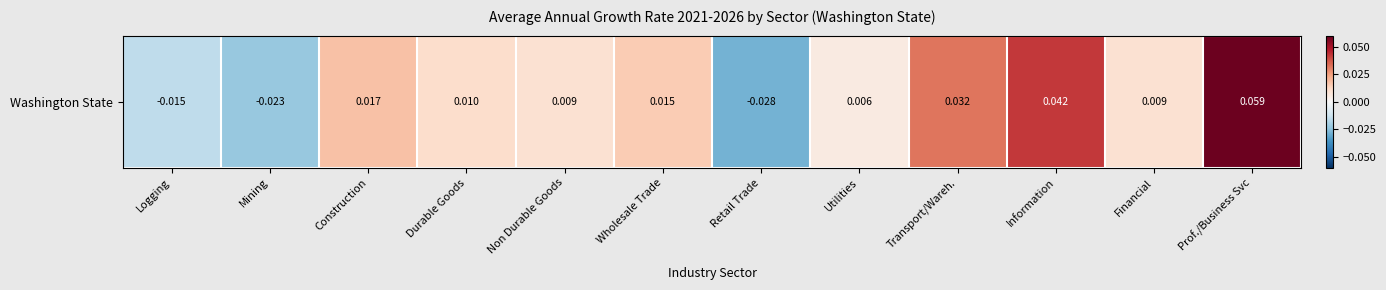

List the labels in order of value, largest first.

Prof./Business Svc, Information, Transport/Wareh., Construction, Wholesale Trade, Durable Goods, Financial, Non Durable Goods, Utilities, Logging, Mining, Retail Trade